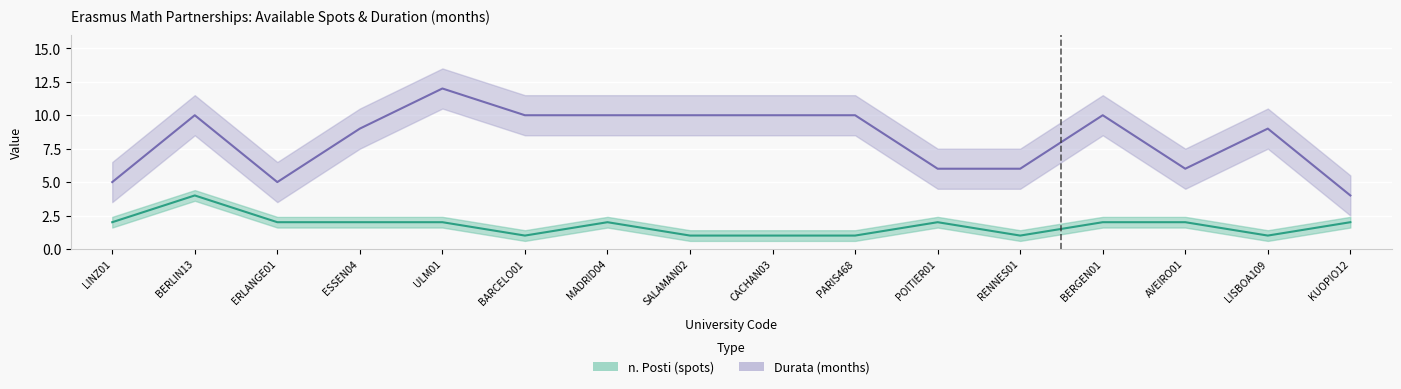

How many interior local valleys does the durata series have?

2